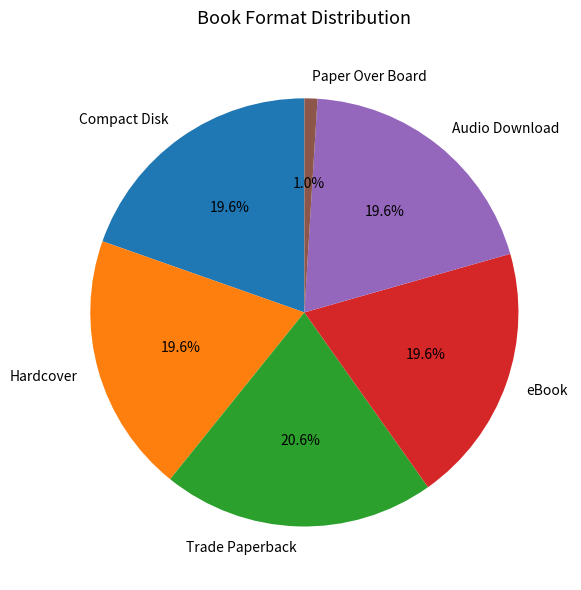

How many segments does this pie chart have?

6